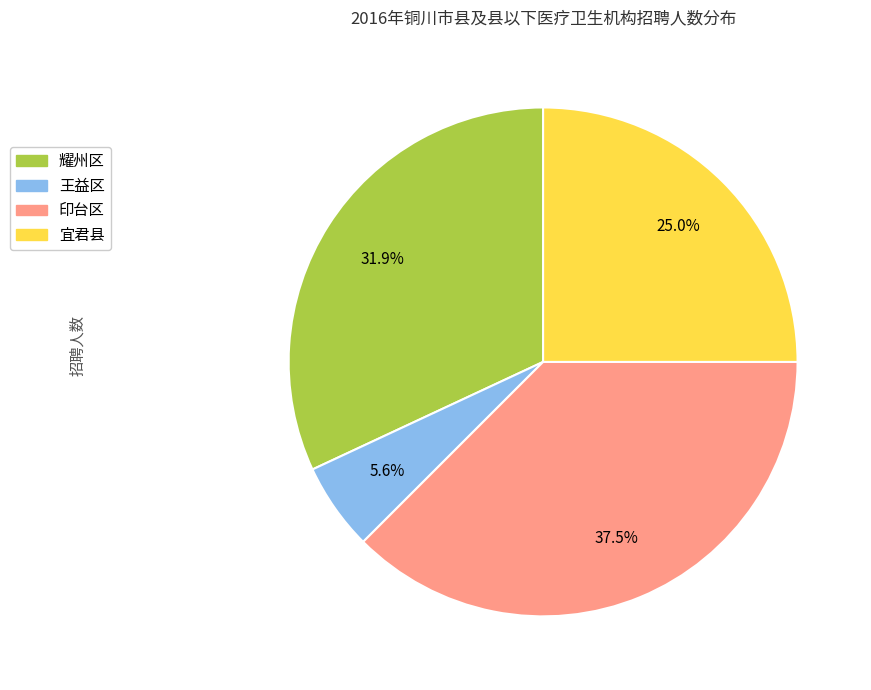

Which has a higher value, 宜君县 or 耀州区?

耀州区